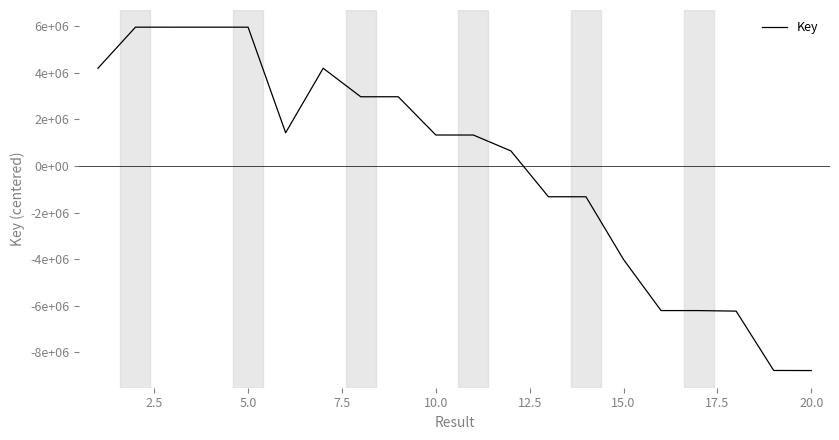

Does the chart have visible grid lines?

No